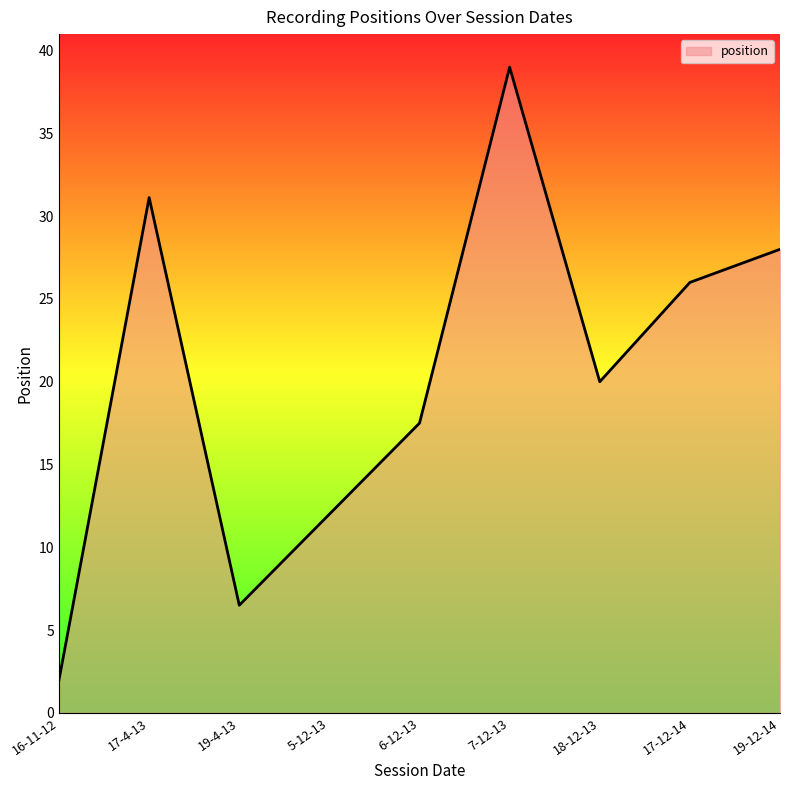

What is the difference between the second highest and minimum values?

29.1